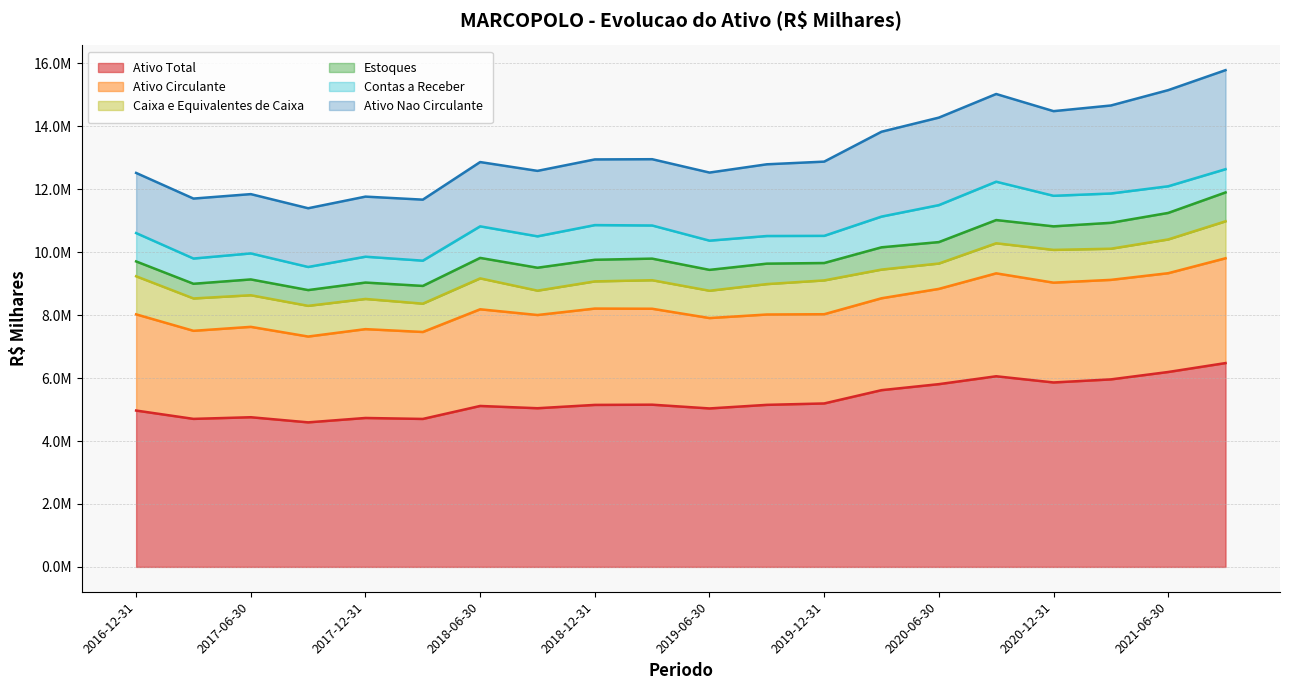

How many data points in Caixa e Equivalentes de Caixa are above 975236?

9